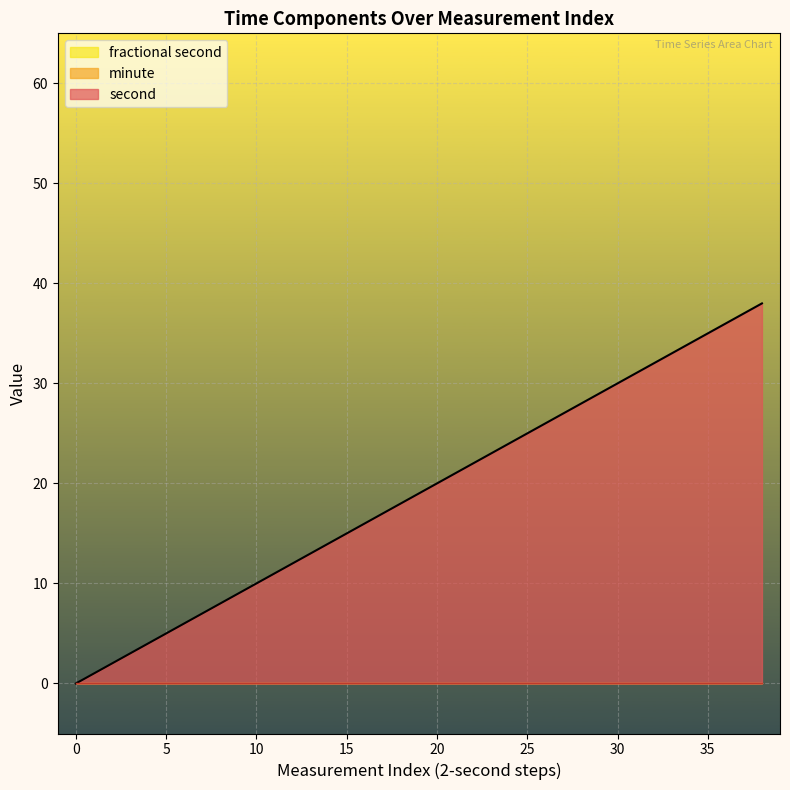

True or false: second has more than 0 points higher than both neighbors.

False